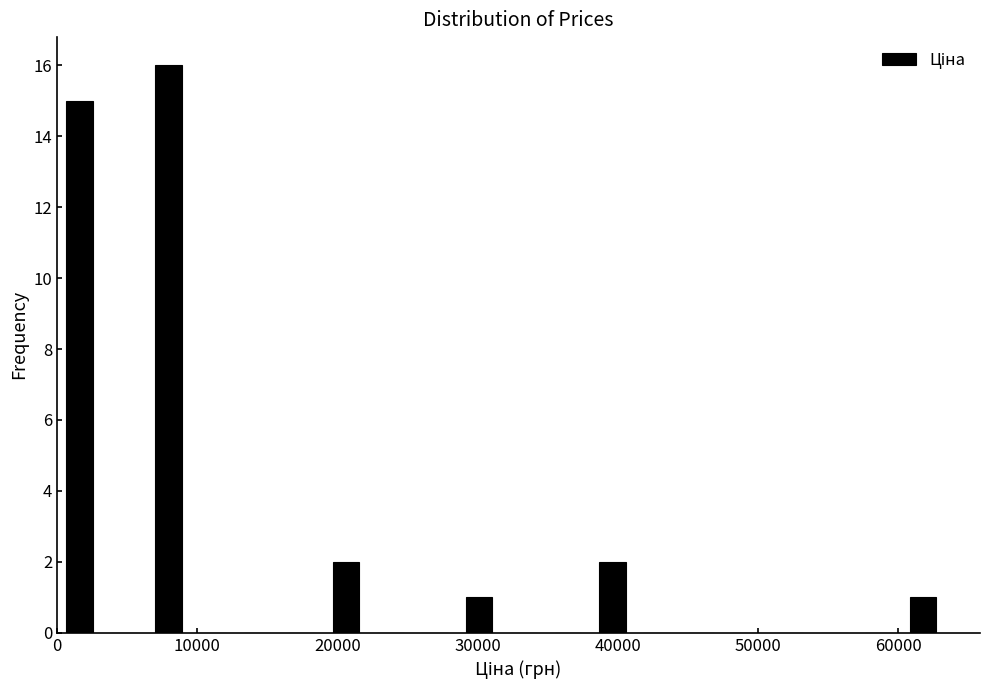

Read against the x-axis, roughly where is the centre of the tallest bar?

8000